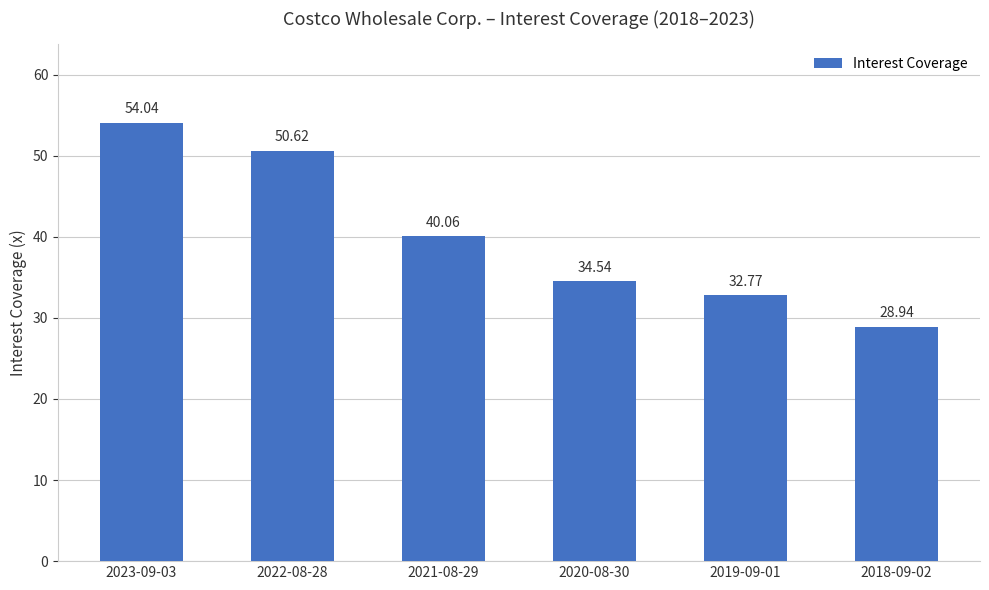

Where is the data nearest to the value 41?

2021-08-29